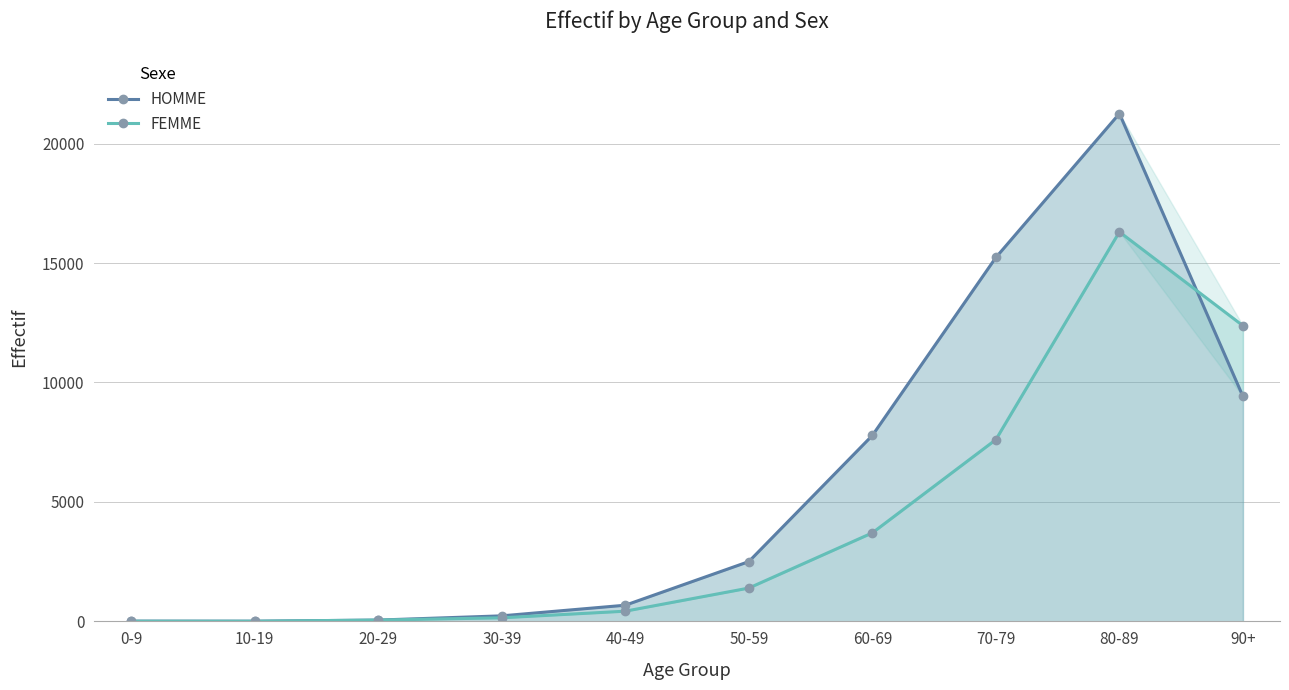

How many data points in HOMME are above 2503?

4